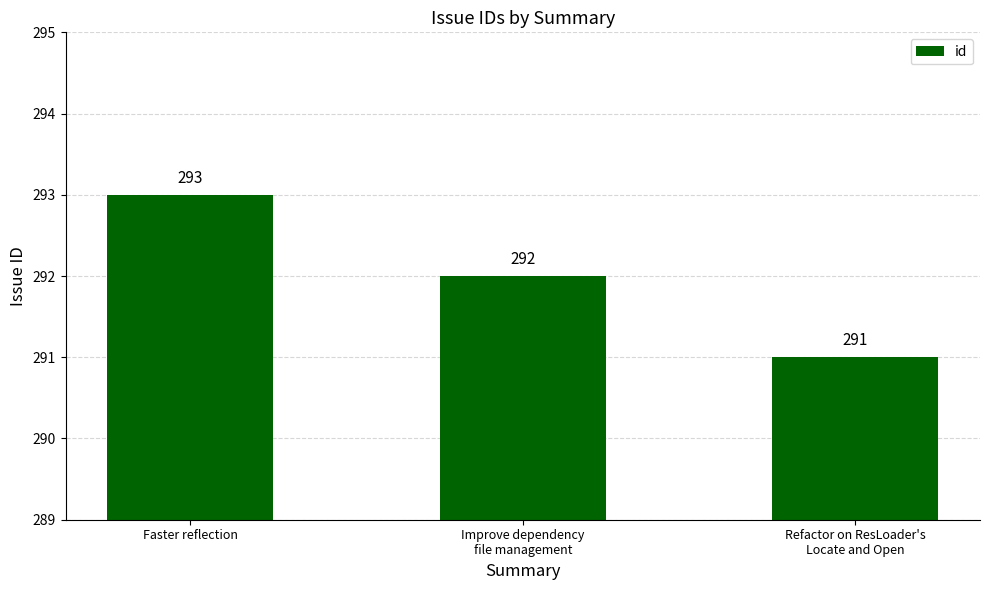

What is the change in value from Faster reflection to Improve dependency
file management?

-1